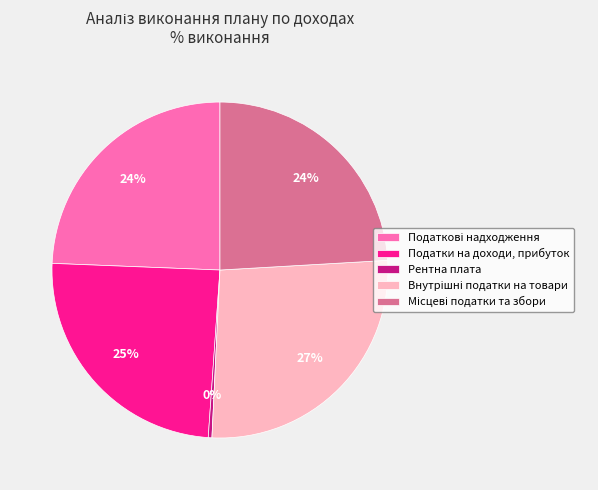

Is there a majority slice in this chart?

No